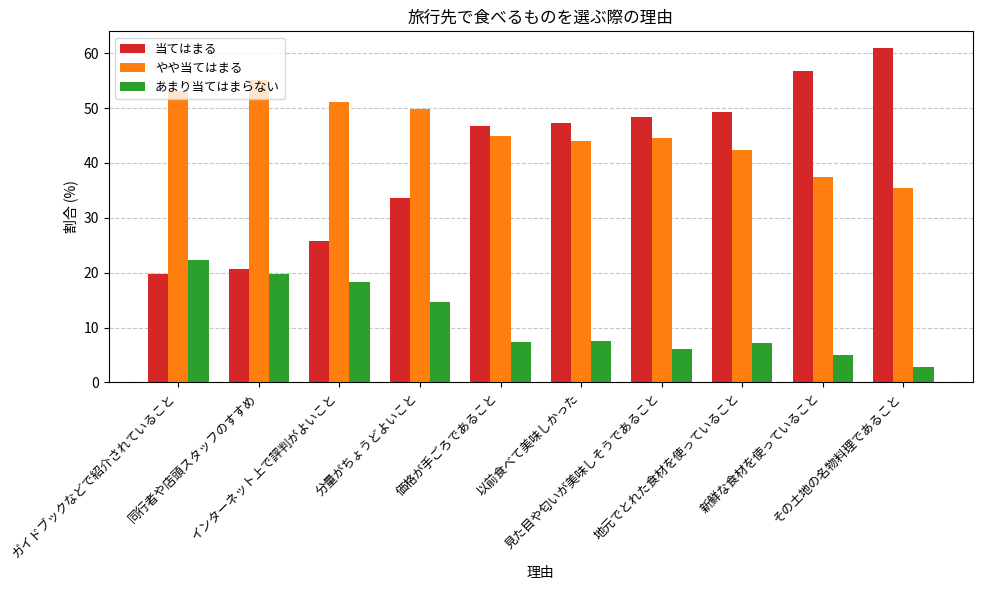

What are all the series names shown in the legend?

当てはまる, やや当てはまる, あまり当てはまらない